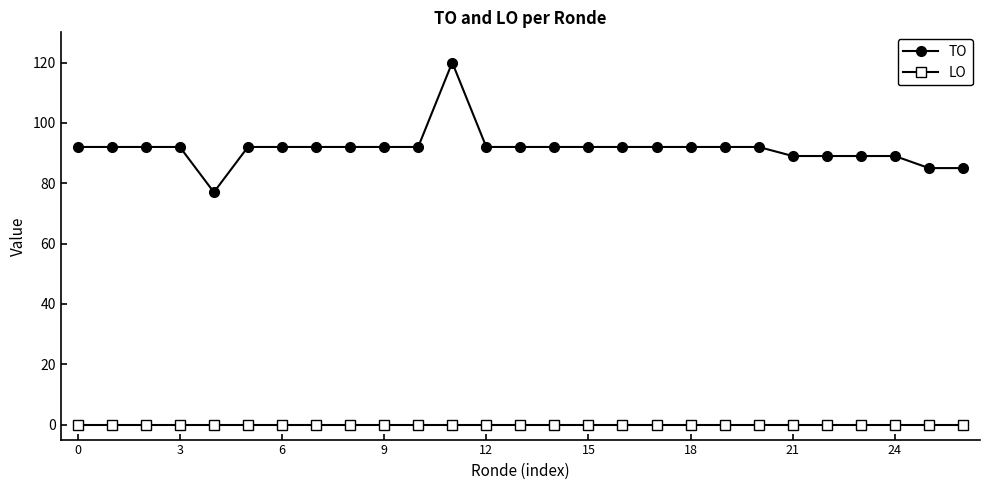

True or false: TO and LO cross at least once.

False